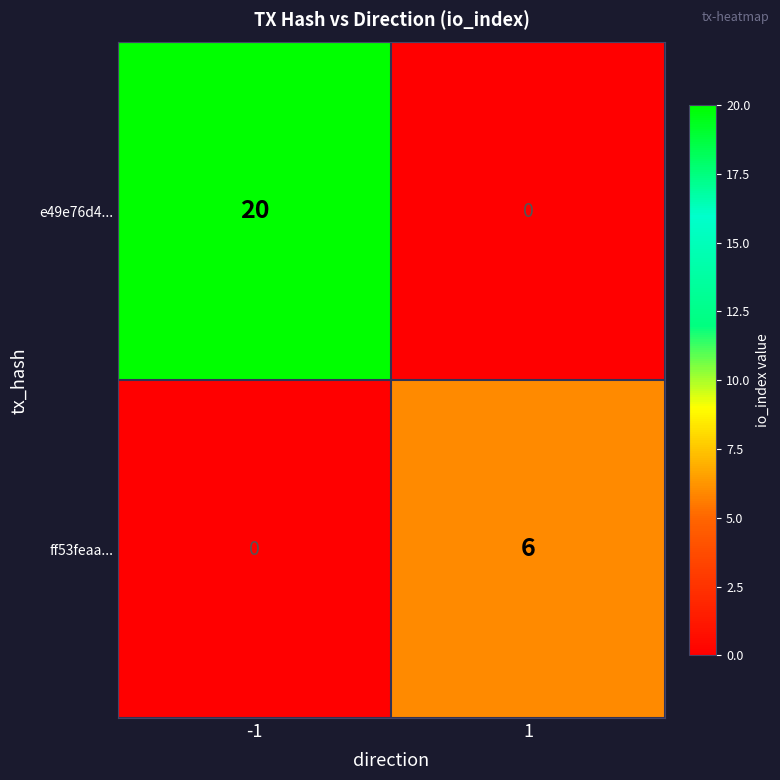

Reading left to right, list all the values displayed in this chart.

e49e76d4...: -1=20	1=0
ff53feaa...: -1=0	1=6